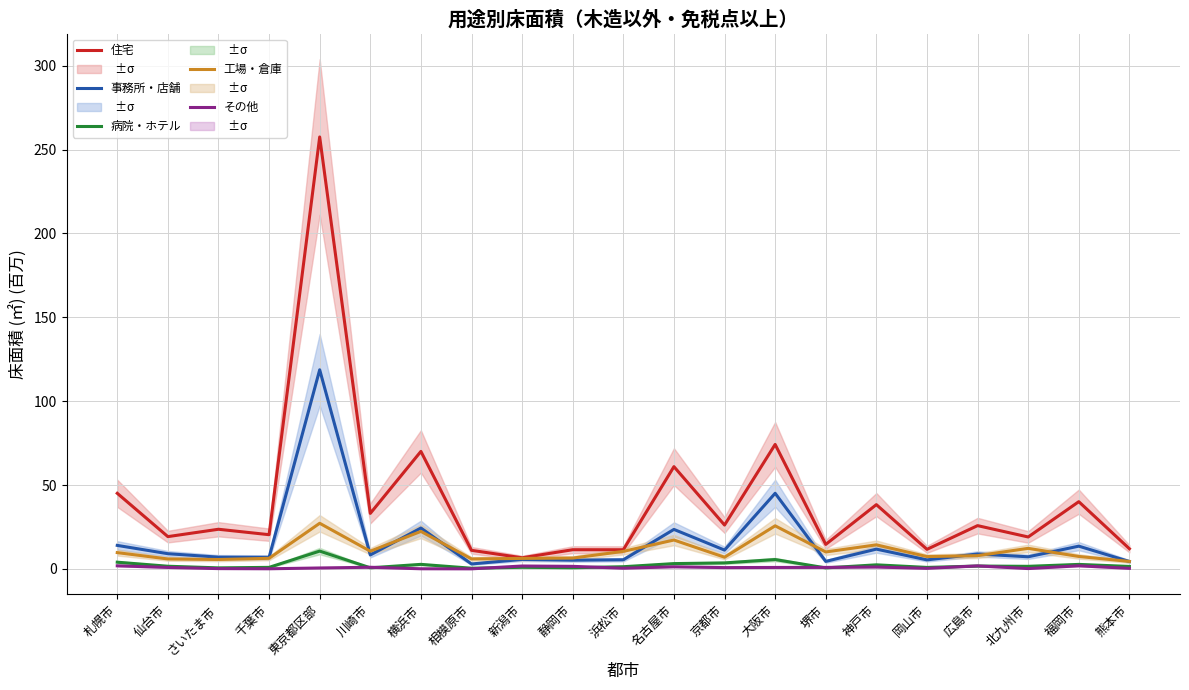

Is it true that 病院・ホテル equals 10.6 at 東京都区部?

True